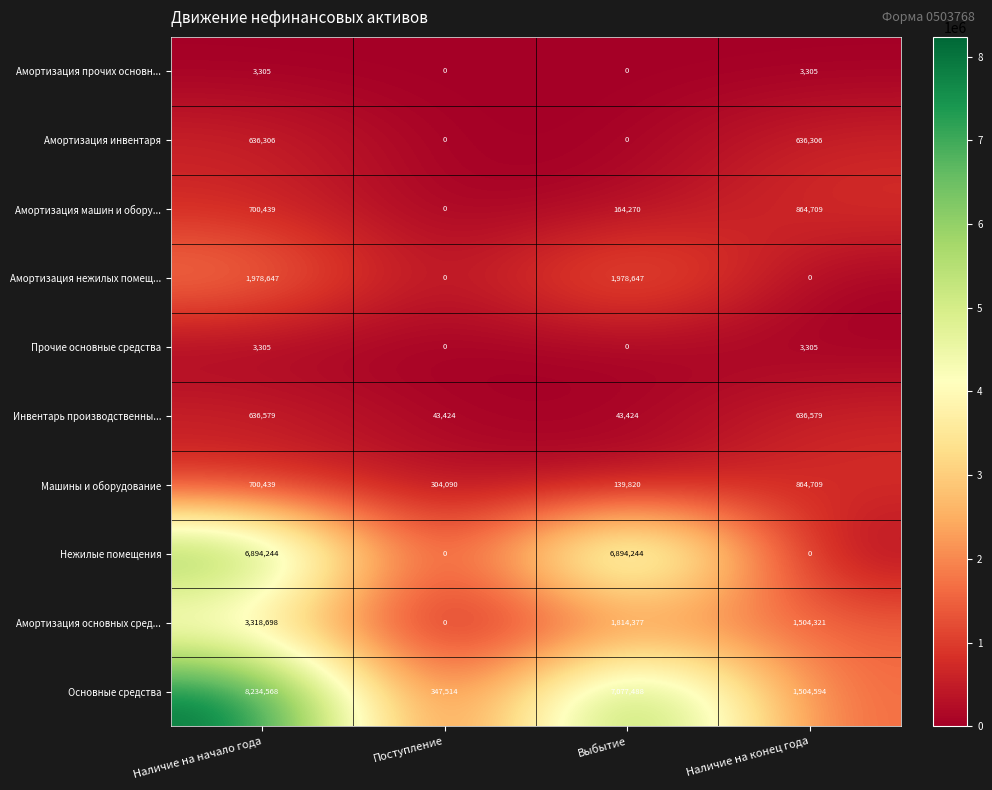

Which series has the largest range (max minus min)?

Основные средства